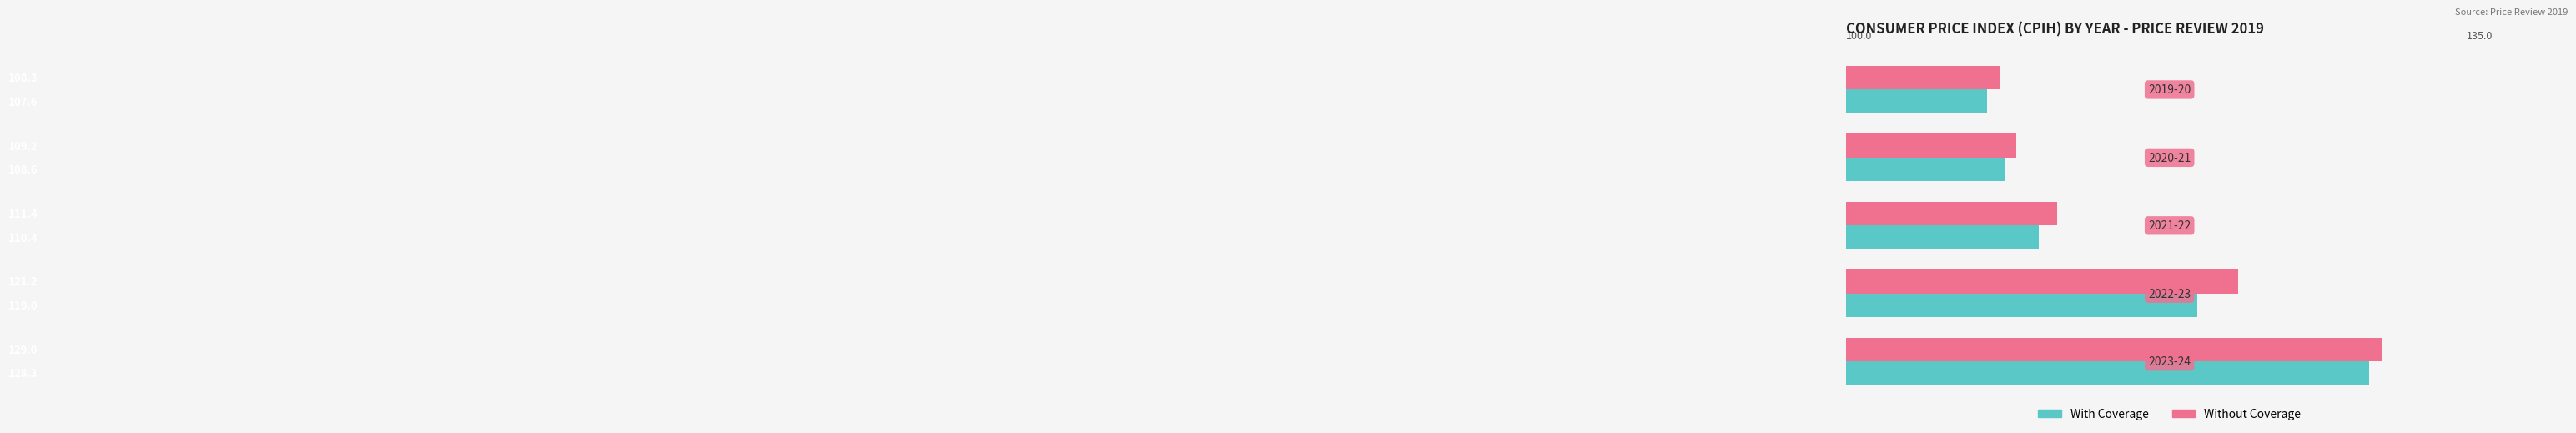

Rank the series by their maximum value, from highest to lowest.

Without Coverage, With Coverage